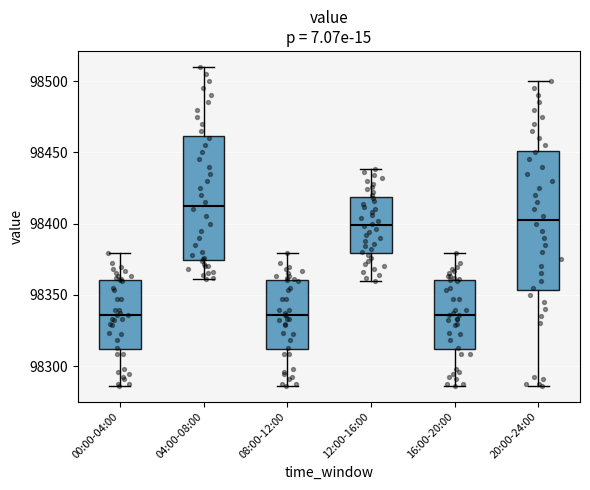

Reading left to right, transcribe this box plot: for each box, give where its median line is, the range the box spans, and where its two whiskers end, as read against the y-axis. The values are not printed on the chart, so give them approximately, as read against the axis.

00:00-04:00: median 98335, box 98310 to 98360, whiskers 98285 to 98380
04:00-08:00: median 98415, box 98375 to 98460, whiskers 98360 to 98510
08:00-12:00: median 98335, box 98310 to 98360, whiskers 98285 to 98380
12:00-16:00: median 98400, box 98380 to 98420, whiskers 98360 to 98440
16:00-20:00: median 98335, box 98310 to 98360, whiskers 98285 to 98380
20:00-24:00: median 98405, box 98355 to 98450, whiskers 98285 to 98500